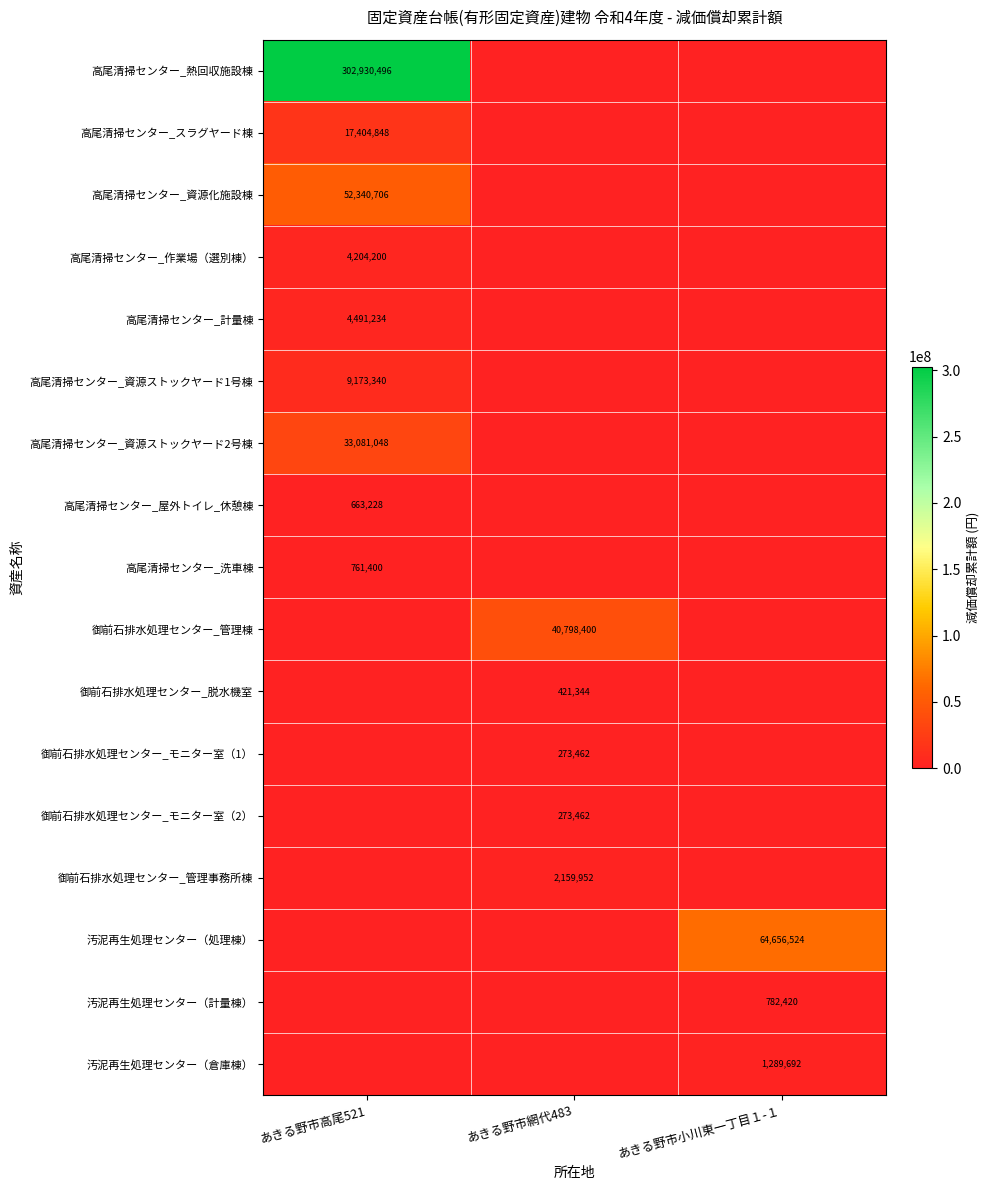

At which category is the sum across all series the highest?

あきる野市高尾521